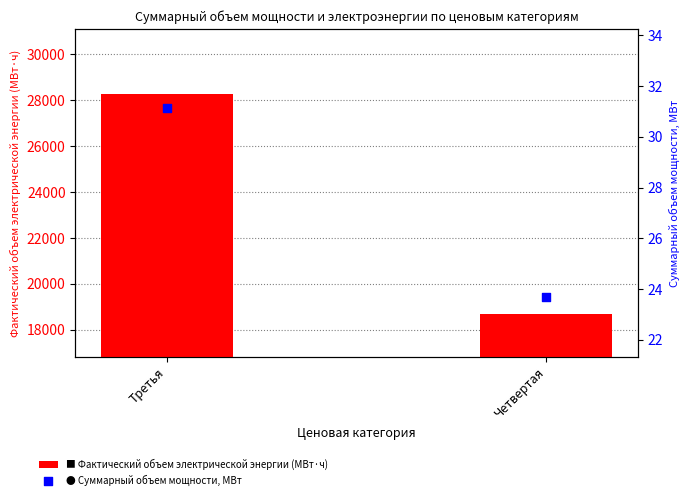

Which series has the largest Y range (max minus min)?

Фактический объем электрической энергии (МВт·ч)